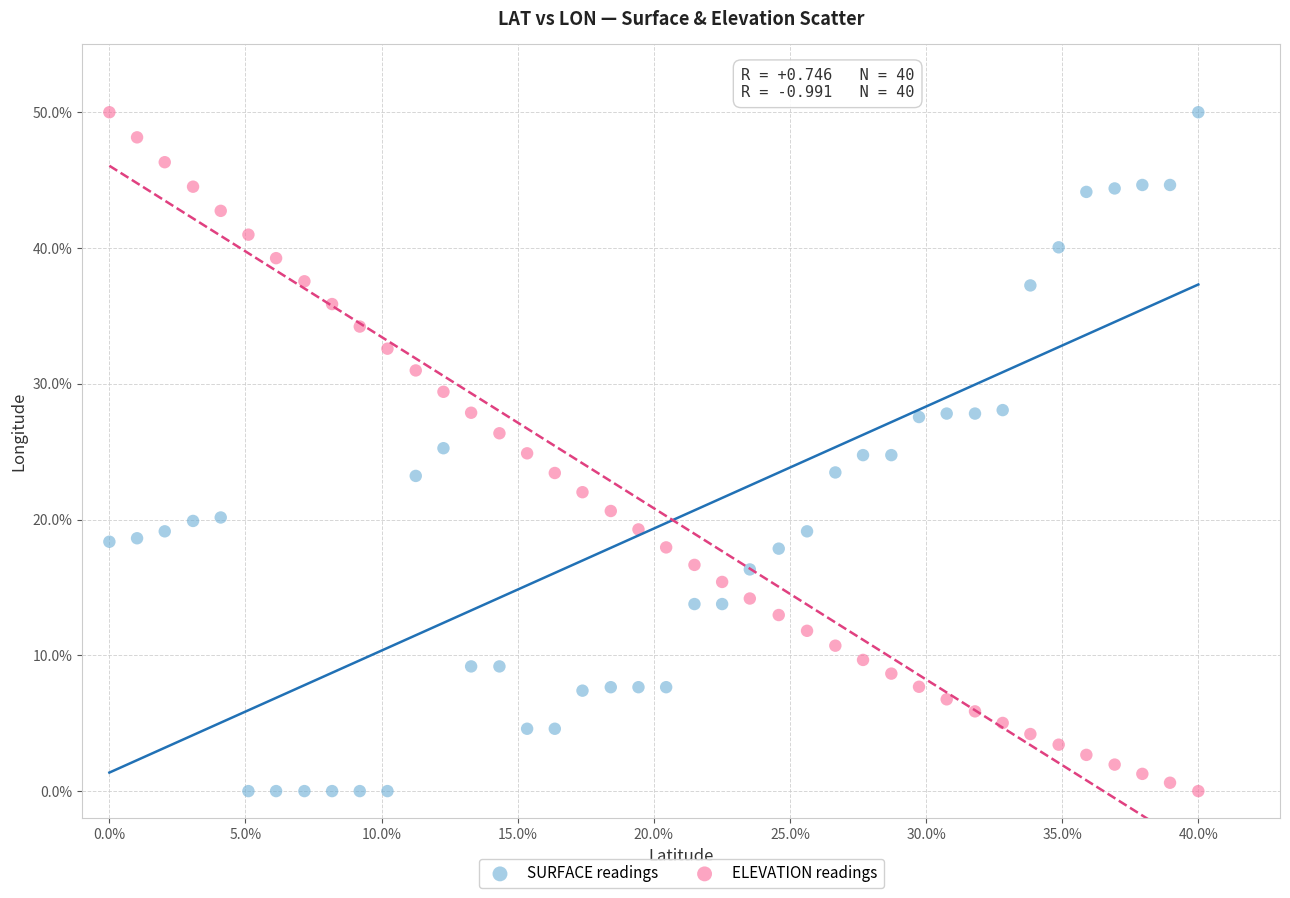

What are all the series names shown in the legend?

SURFACE readings, ELEVATION readings